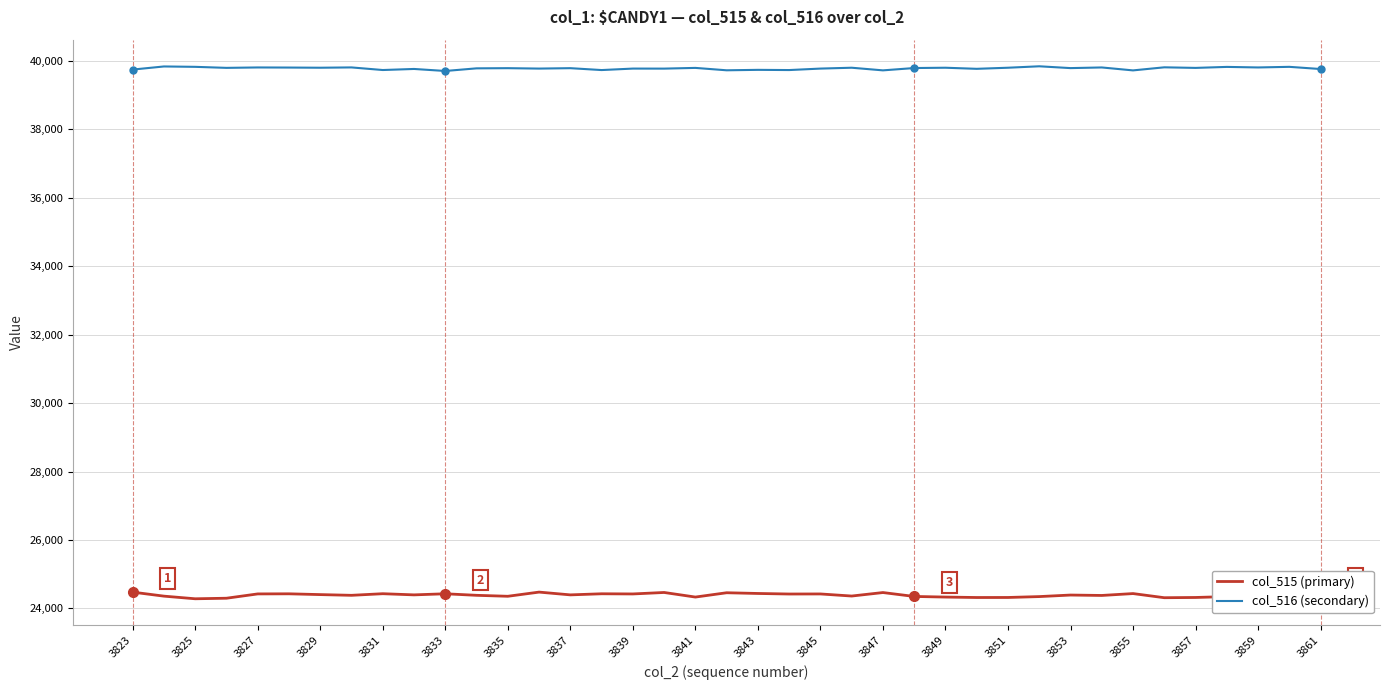

What is the greatest value displayed?

39838